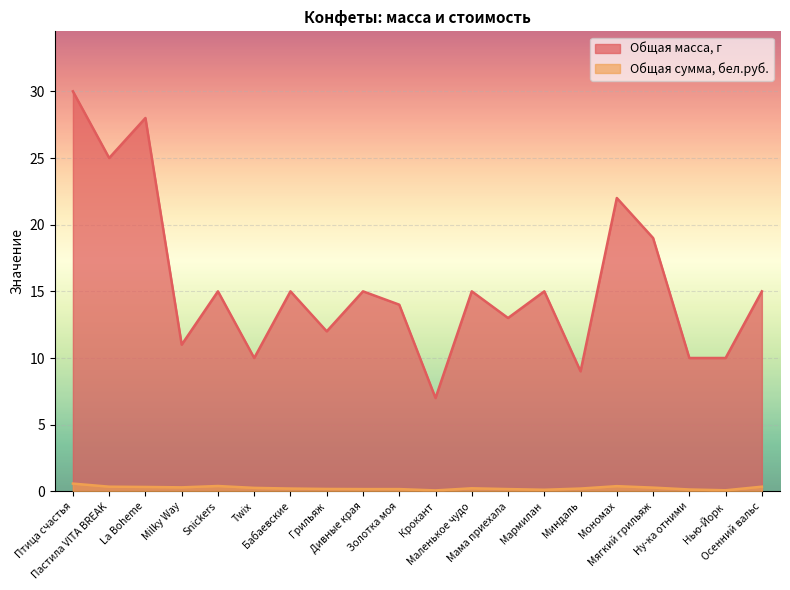

Reading left to right, what are all the values shown in this chart?

Общая масса, г: Птица счастья=30.0	Пастила VITA BREAK=25.0	La Boheme=28.0	Milky Way=11.0	Snickers=15.0	Twix=10.0	Бабаевские=15.0	Грильяж=12.0	Дивные края=15.0	Золотка моя=14.0	Крокант=7.0	Маленькое чудо=15.0	Мама приехала=13.0	Мармилан=15.0	Миндаль=9.0	Мономах=22.0	Мягкий грильяж=19.0	Ну-ка отними=10.0	Нью-Йорк=10.0	Осенний вальс=15.0
Общая сумма, бел.руб.: Птица счастья=0.6	Пастила VITA BREAK=0.3	La Boheme=0.3	Milky Way=0.3	Snickers=0.4	Twix=0.3	Бабаевские=0.2	Грильяж=0.2	Дивные края=0.2	Золотка моя=0.2	Крокант=0.1	Маленькое чудо=0.2	Мама приехала=0.2	Мармилан=0.1	Миндаль=0.2	Мономах=0.4	Мягкий грильяж=0.3	Ну-ка отними=0.1	Нью-Йорк=0.1	Осенний вальс=0.3